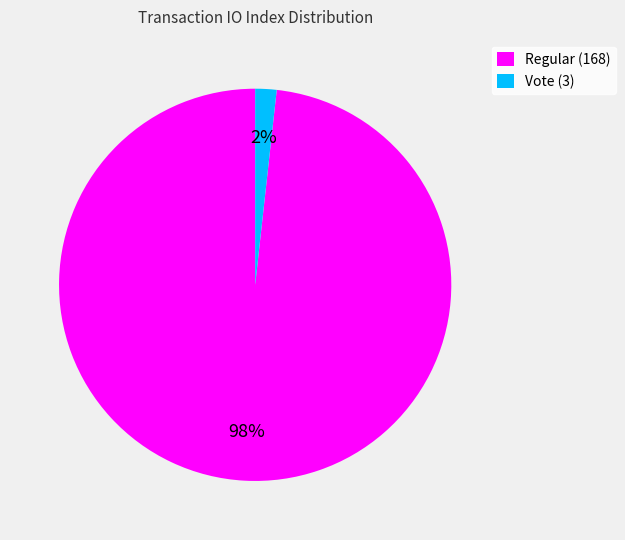

Rank the categories by value from lowest to highest.

Vote (3), Regular (168)